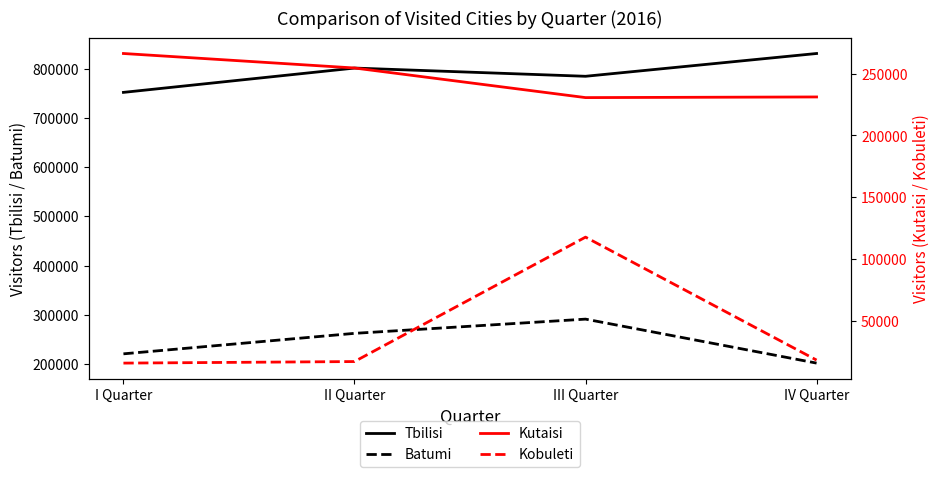

Which series has the widest spread of values?

Kobuleti